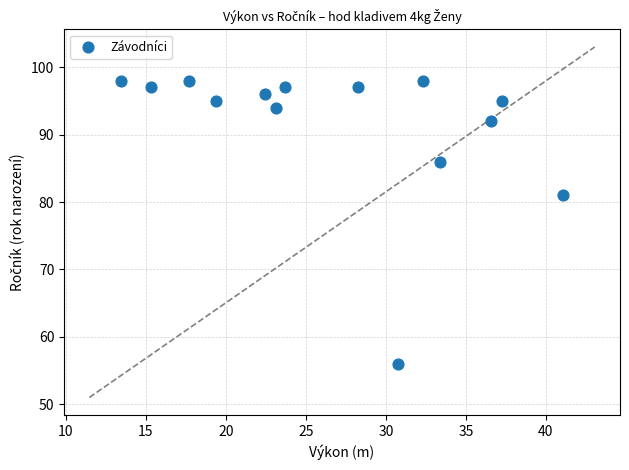

What Y value in the scatter plot is closest to 77?

81